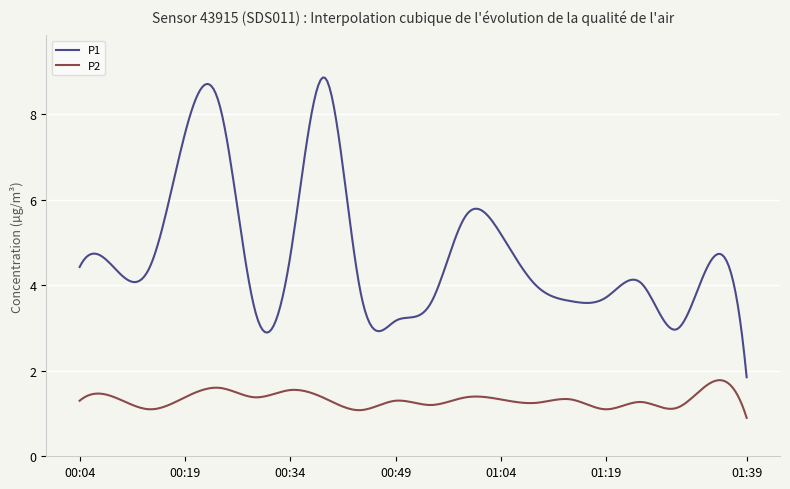

True or false: P2 and P1 intersect in this chart.

False